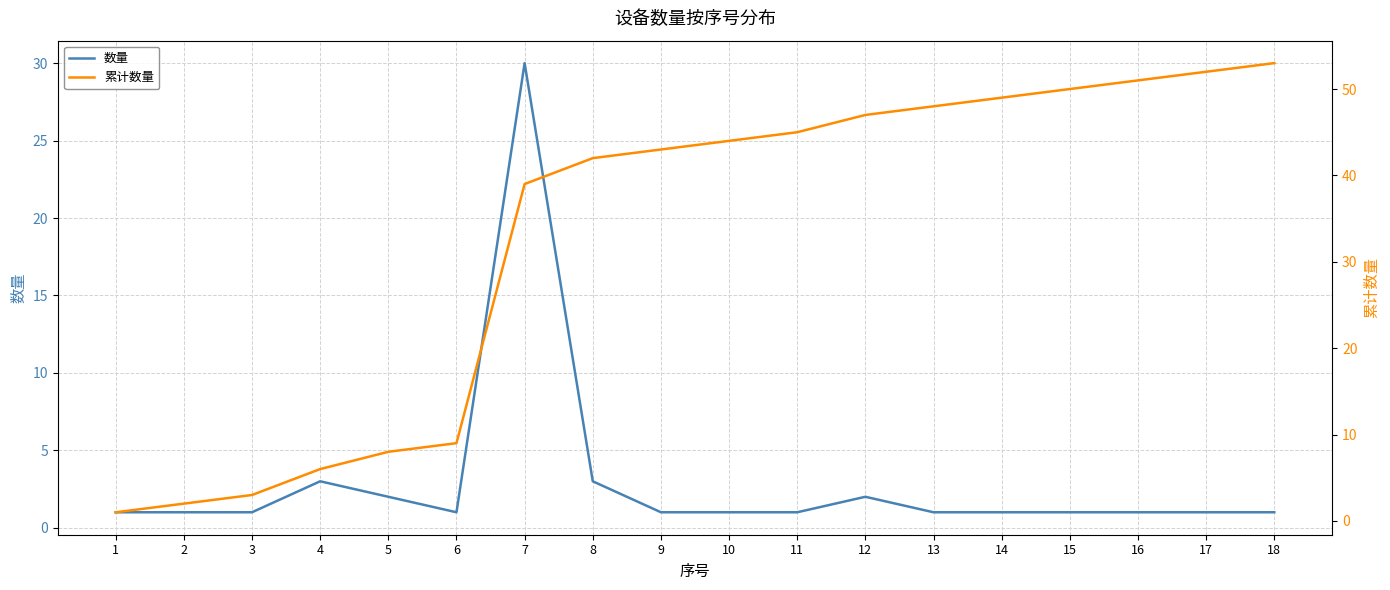

How many values in the 数量 series exceed 1?

5